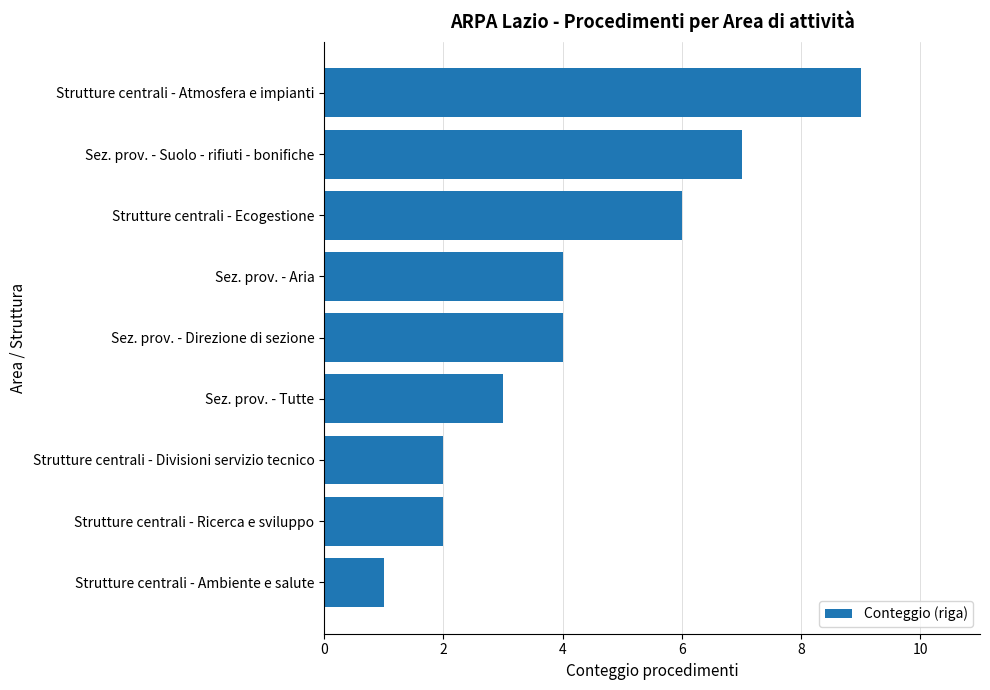

Which label corresponds to the largest value in the chart?

Strutture centrali - Atmosfera e impianti